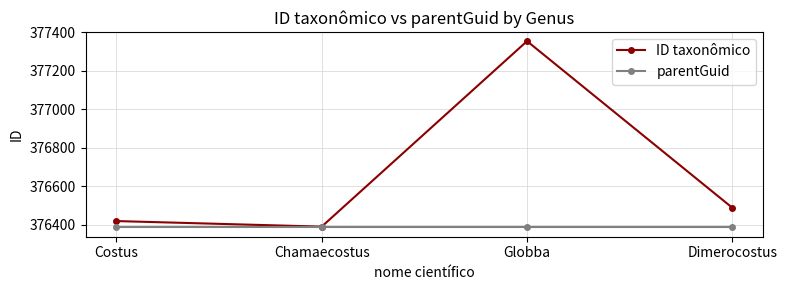

At how many categories does at least one series exceed 376466?

2